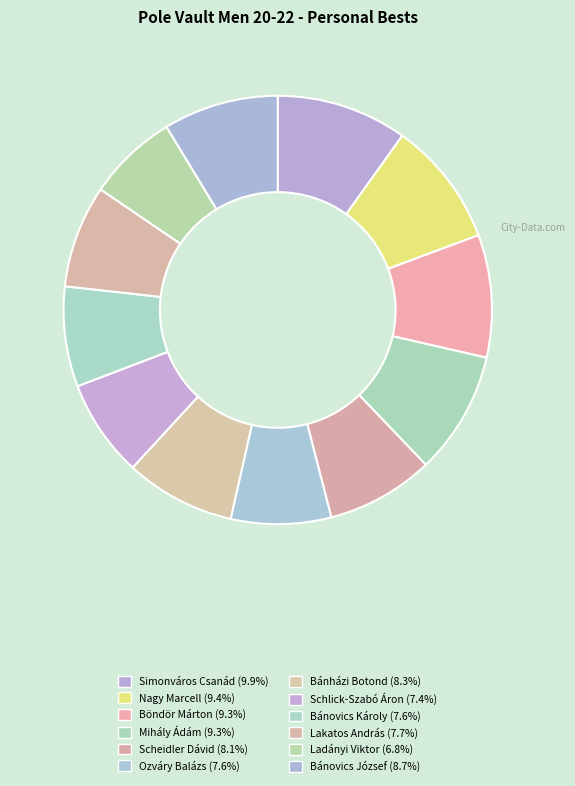

To the nearest percent, what portion does Ozváry Balázs represent?

8%